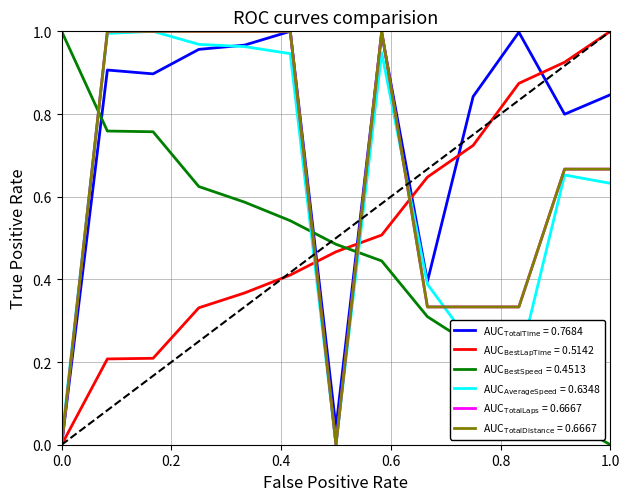

Reading right to left, transcribe all the data shown in this chart.

Total Time: 0.8	0.8	1.0	0.8	0.4	1.0	0.0	1.0	1.0	1.0	0.9	0.9	0.0
Best Lap Time: 1.0	0.9	0.9	0.7	0.6	0.5	0.5	0.4	0.4	0.3	0.2	0.2	0.0
Best Speed: 0.0	0.1	0.1	0.2	0.3	0.4	0.5	0.5	0.6	0.6	0.8	0.8	1.0
Average Speed: 0.6	0.7	0.2	0.2	0.4	0.9	0.0	0.9	1.0	1.0	1.0	1.0	0.0
Total Laps: 0.7	0.7	0.3	0.3	0.3	1.0	0.0	1.0	1.0	1.0	1.0	1.0	0.0
Total Distance: 0.7	0.7	0.3	0.3	0.3	1.0	0.0	1.0	1.0	1.0	1.0	1.0	0.0